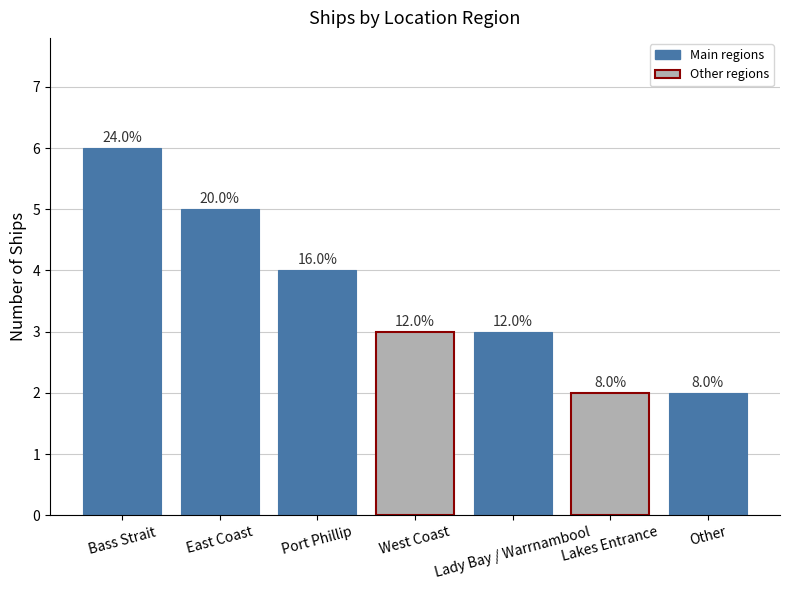

Does the chart contain any negative values?

No